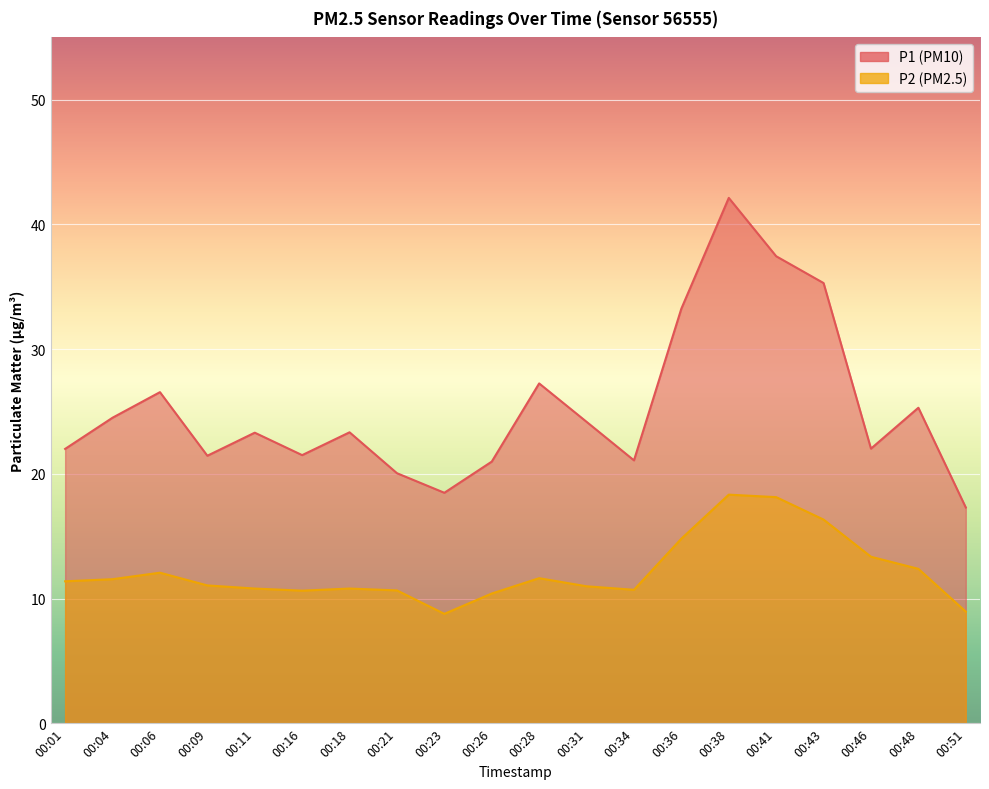

What is the total value across all series at 00:43?

51.6